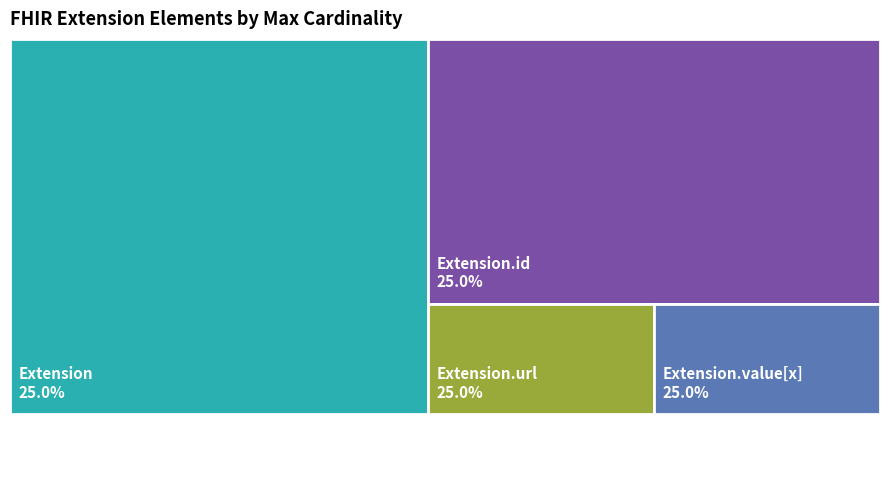

Does Extension.extension account for over 50% of the chart?

No